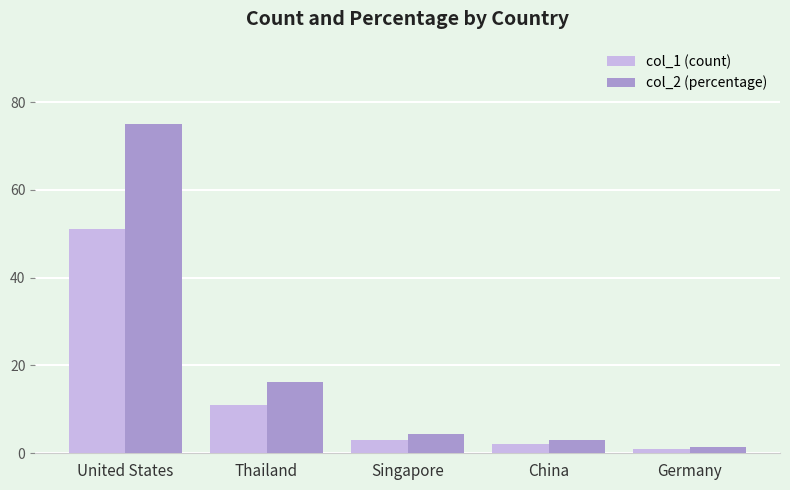

Which series has the widest spread of values?

col_2 (percentage)